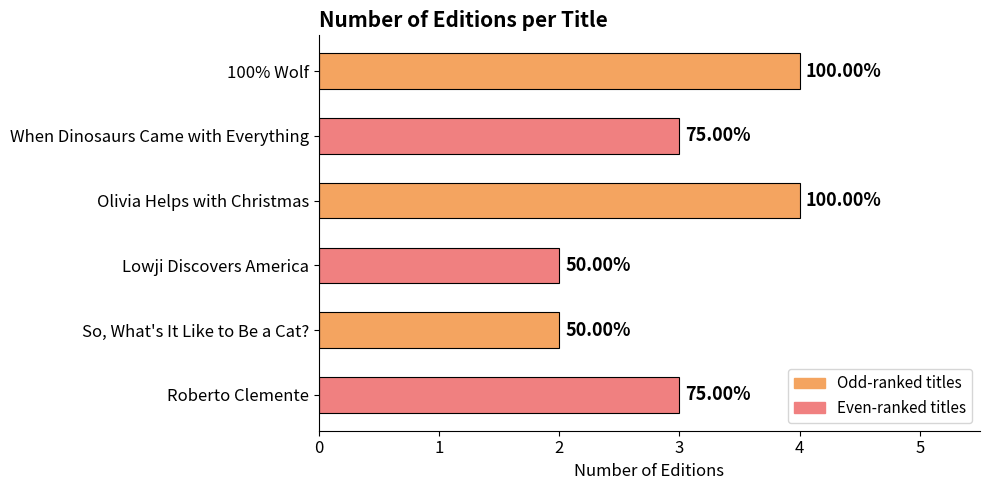

How many bars are there in total?

6